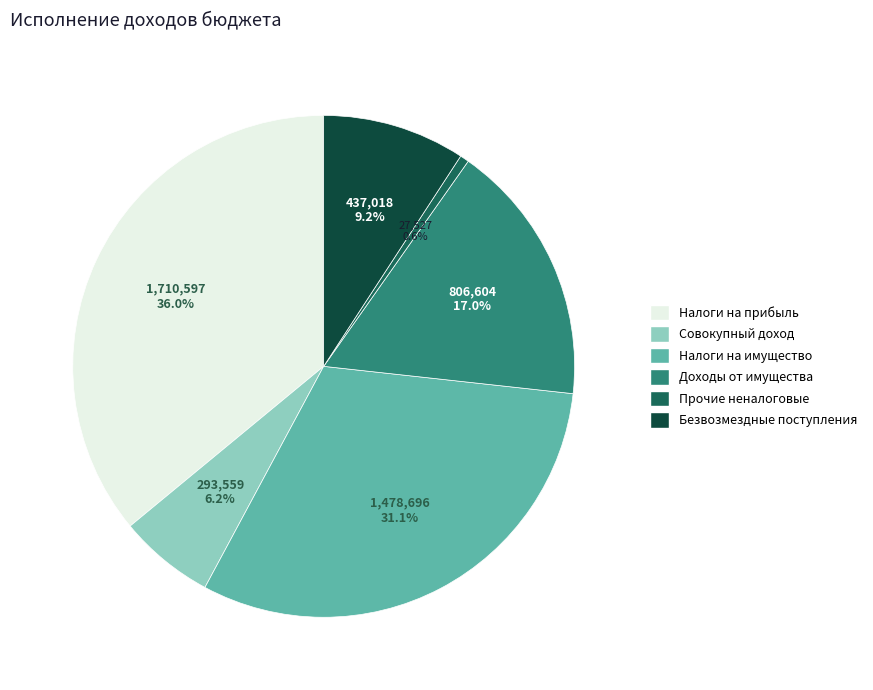

Is there any slice that represents more than half of the pie?

No